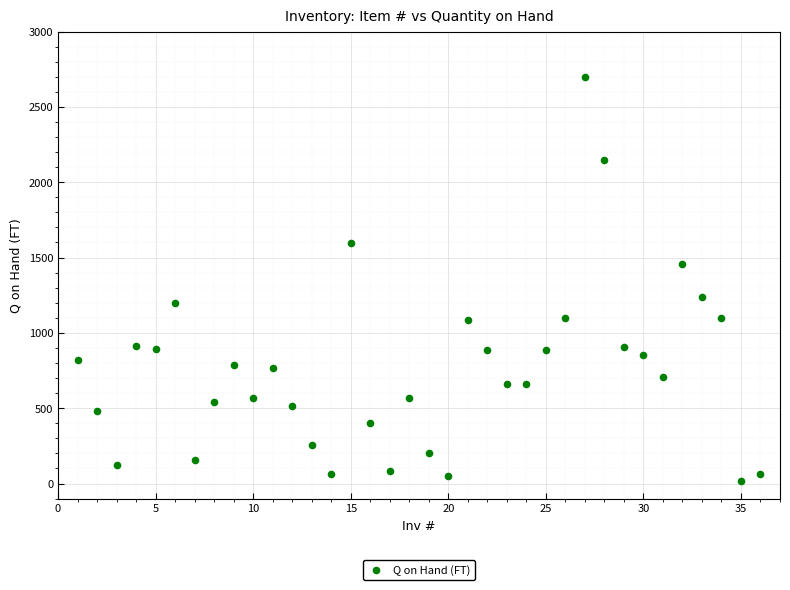

What is the range of X values (max minus min)?

35